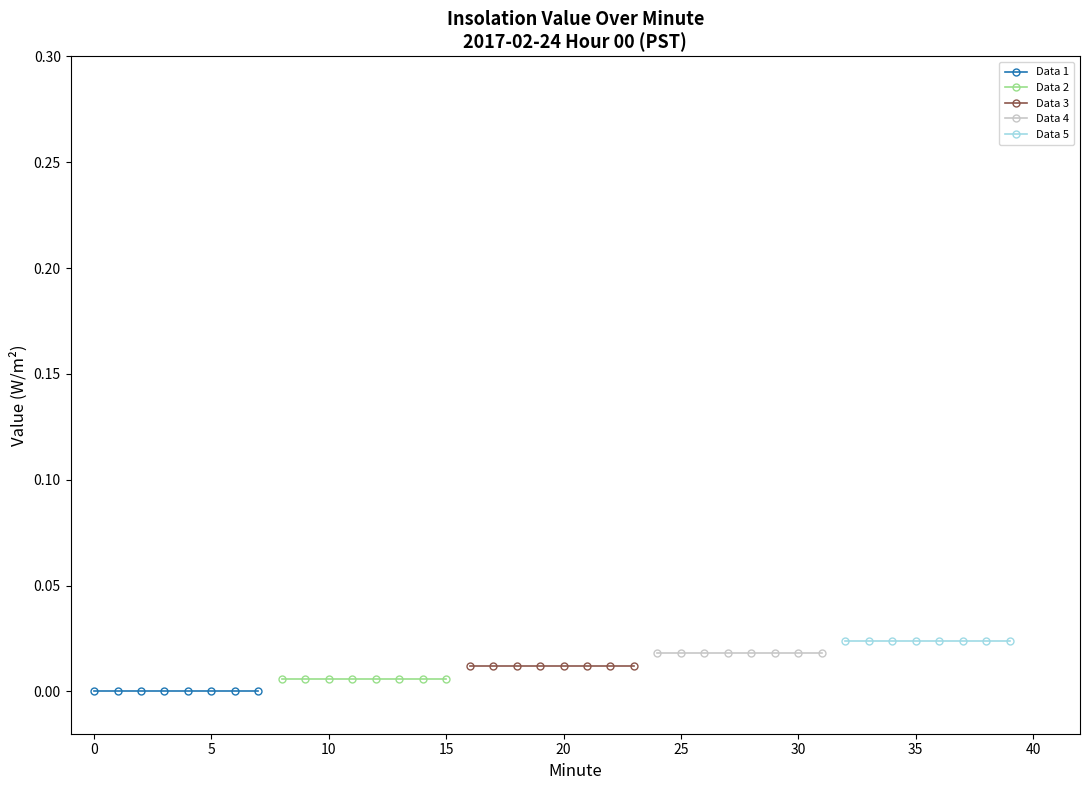

List the series in order of their peak value, lowest first.

Data 1, Data 2, Data 3, Data 4, Data 5